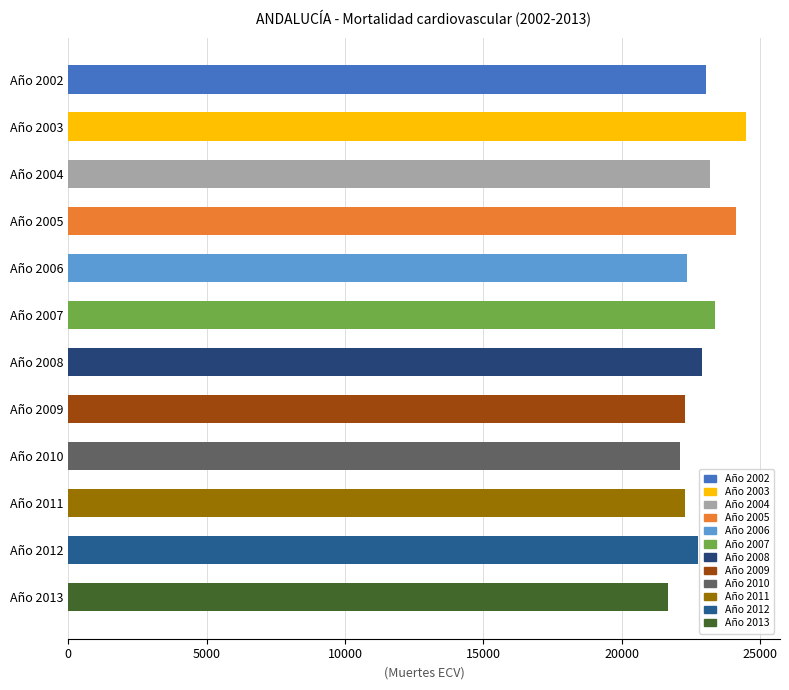

Which label corresponds to the largest value in the chart?

Año 2003